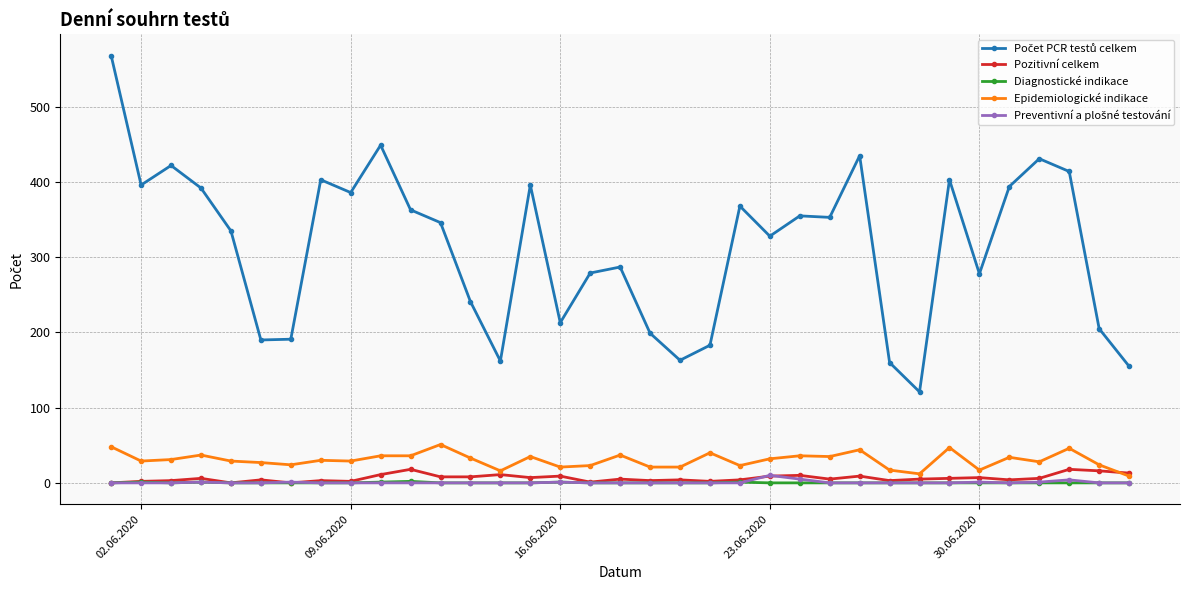

How many distinct data groups are displayed?

5